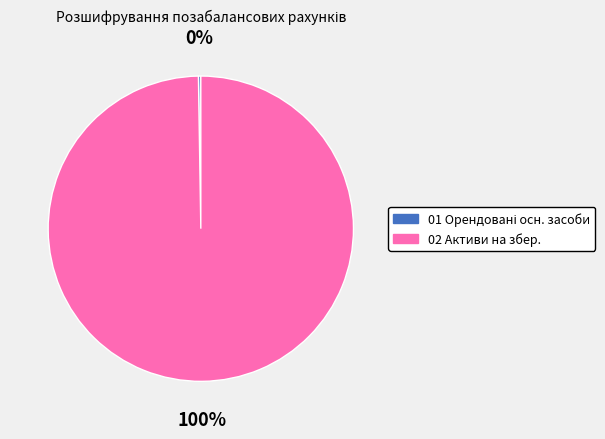

Is there a majority slice in this chart?

Yes